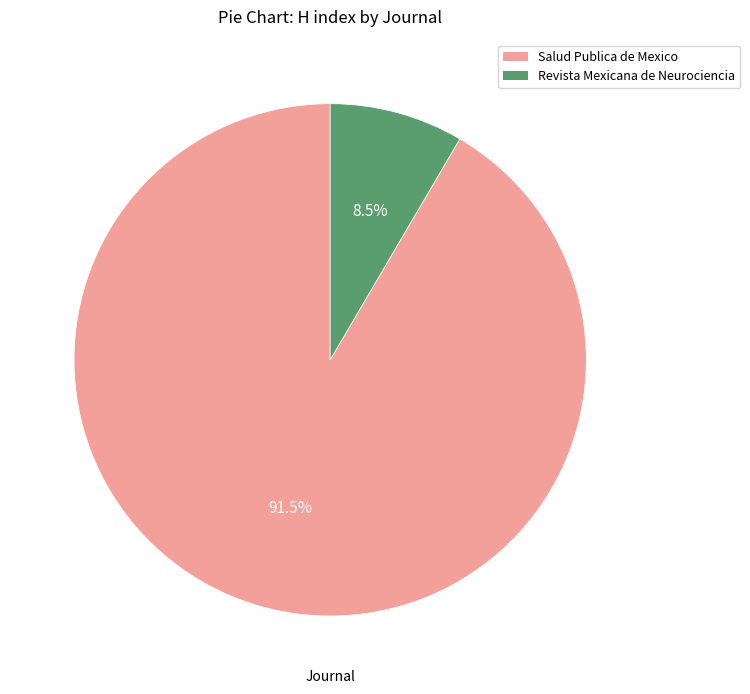

To the nearest percent, what is the difference between the largest and smallest slice percentages?

83%